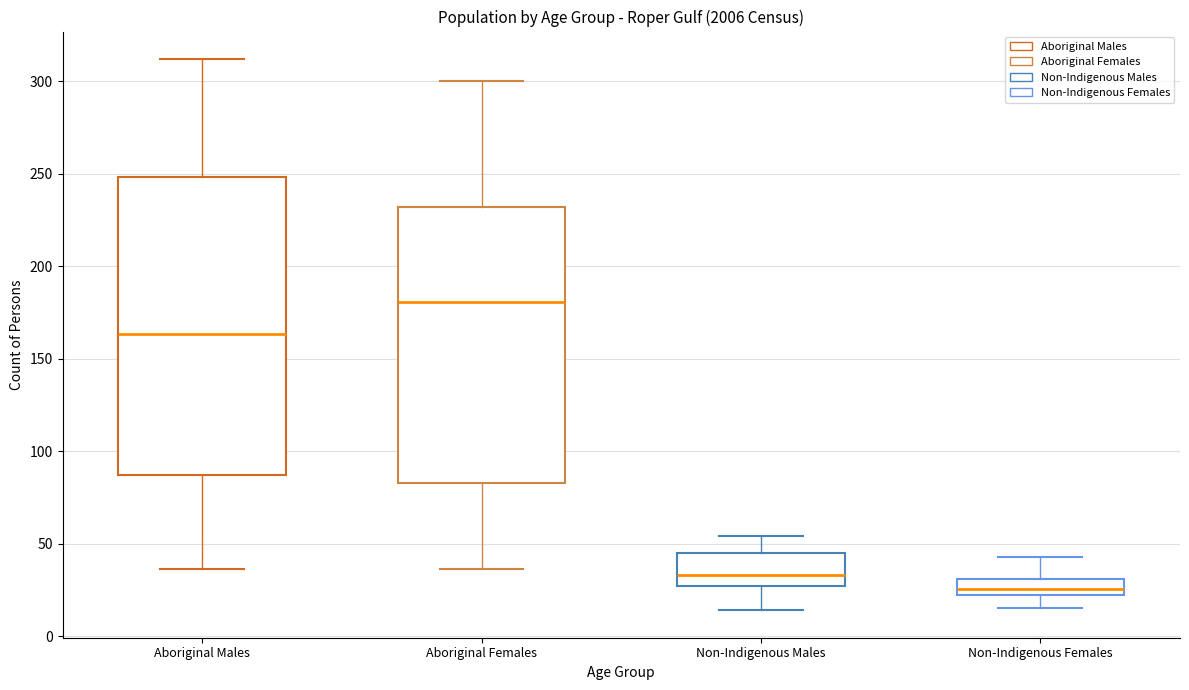

Reading left to right, transcribe this box plot: for each box, give where its median line is, the range the box spans, and where its two whiskers end, as read against the y-axis. The values are not printed on the chart, so give them approximately, as read against the axis.

Aboriginal Males: median 165, box 85 to 250, whiskers 35 to 310
Aboriginal Females: median 180, box 85 to 230, whiskers 35 to 300
Non-Indigenous Males: median 35, box 25 to 45, whiskers 15 to 55
Non-Indigenous Females: median 25, box 20 to 30, whiskers 15 to 45